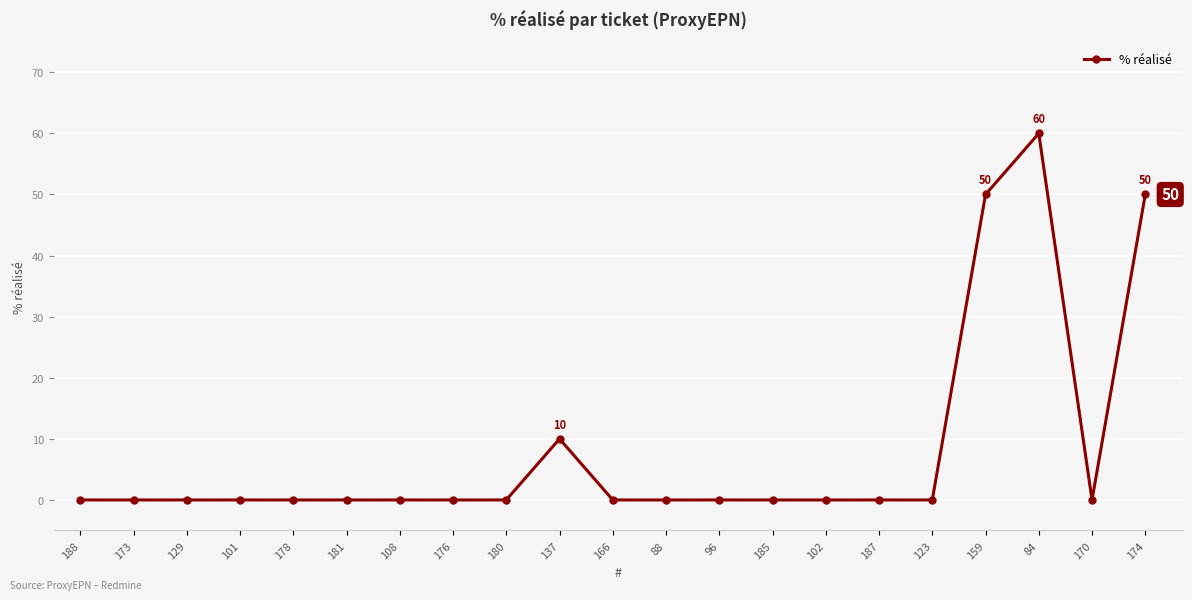

Which has a higher value, 159 or 123?

159